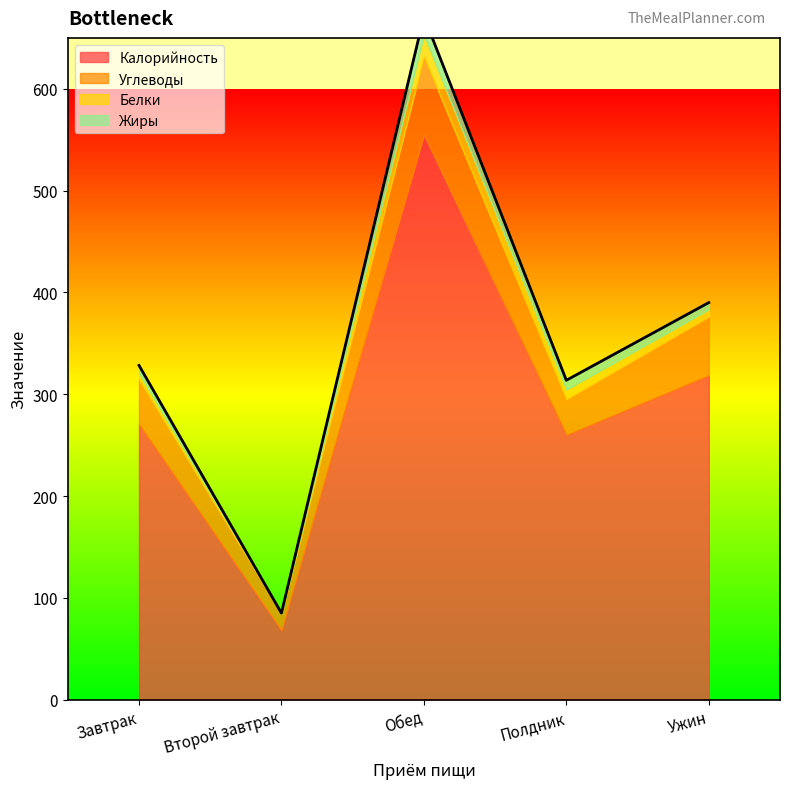

What is the label of the 5th point from the left?

Ужин